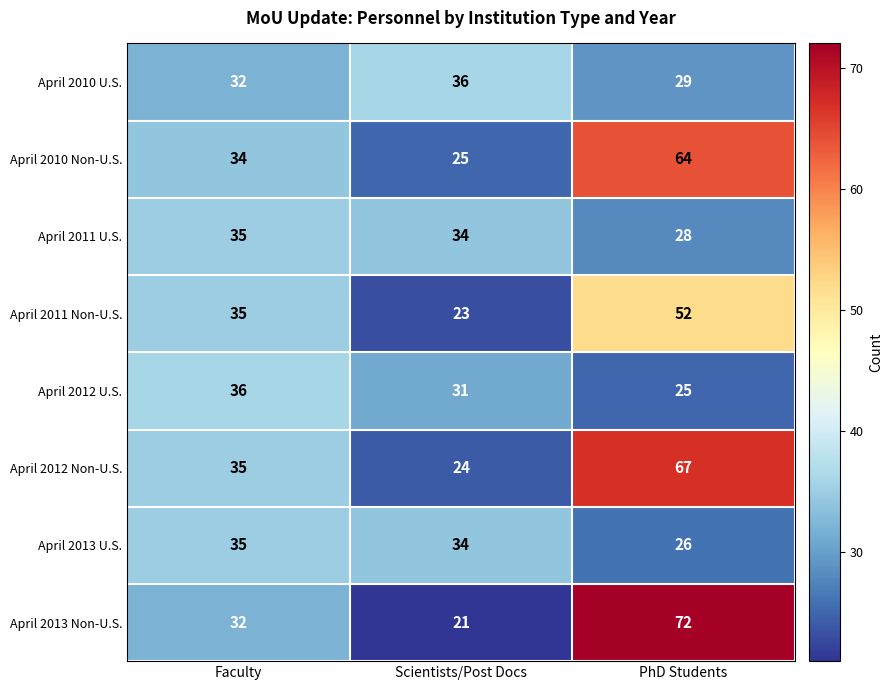

Which series changed the most between Scientists/Post Docs and PhD Students?

April 2013 Non-U.S.